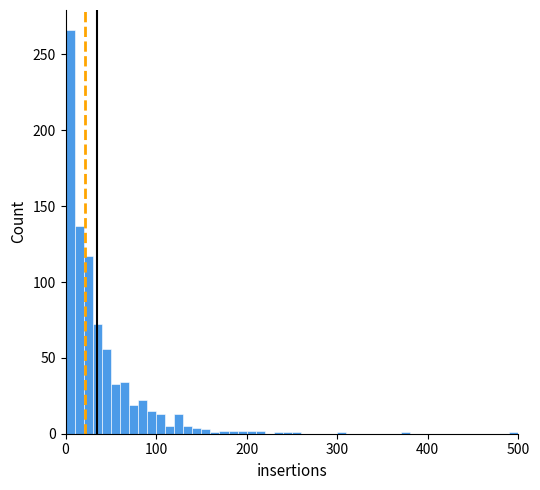

Read against the x-axis, roughly where is the centre of the tallest bar?

10